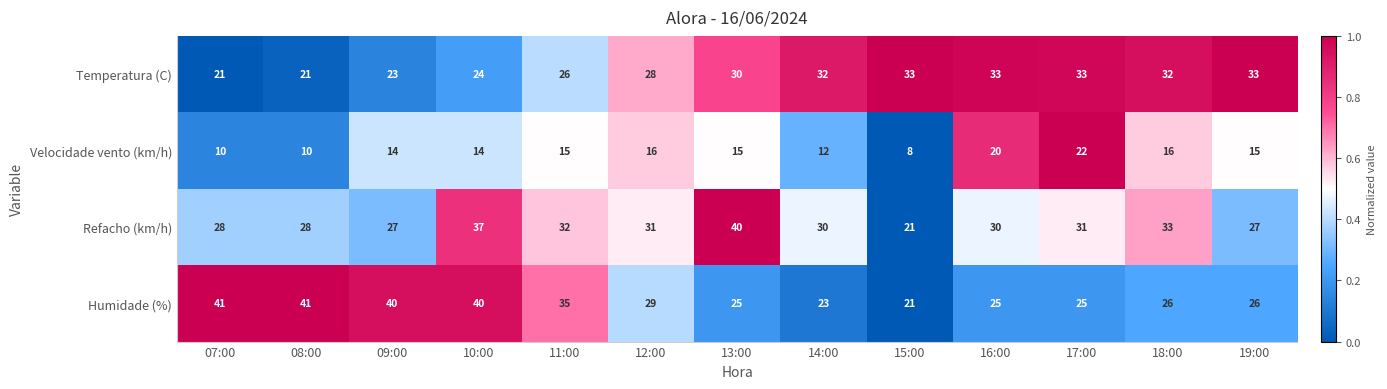

Rank the series at 13:00 from lowest to highest value.

Velocidade vento (km/h), Humidade (%), Temperatura (C), Refacho (km/h)